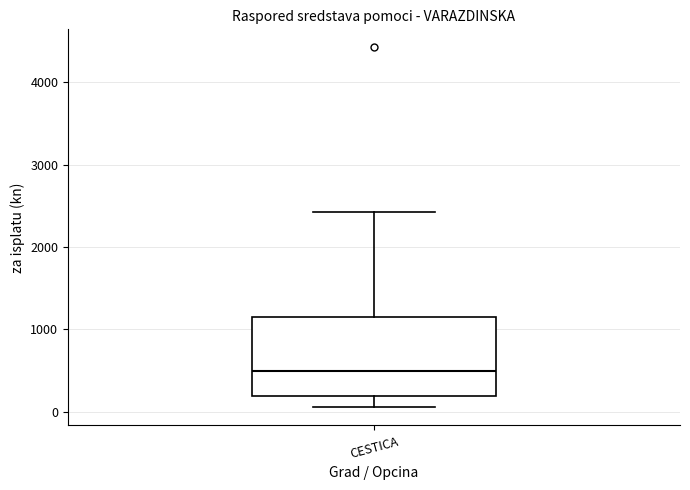

Where does the upper whisker of the box for CESTICA end on the y-axis? The values are not printed on the chart, so give them approximately, as read against the axis.

2400